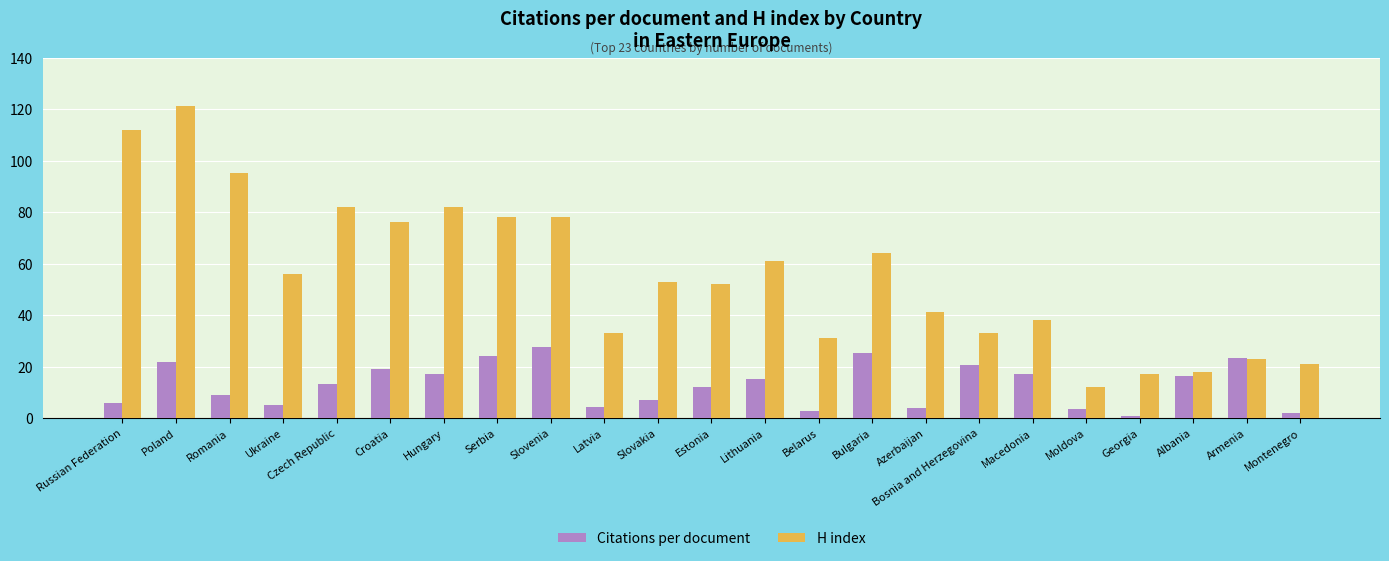

True or false: H index has a value of 91.6 at Lithuania.

False